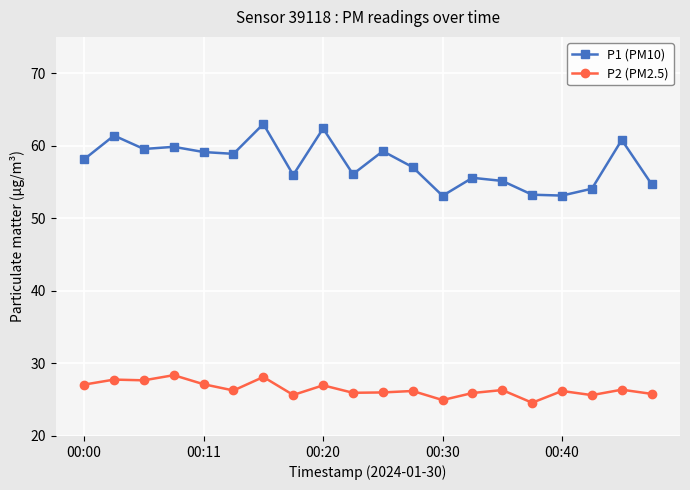

How many data points in P1 (PM10) are less than 58?

10